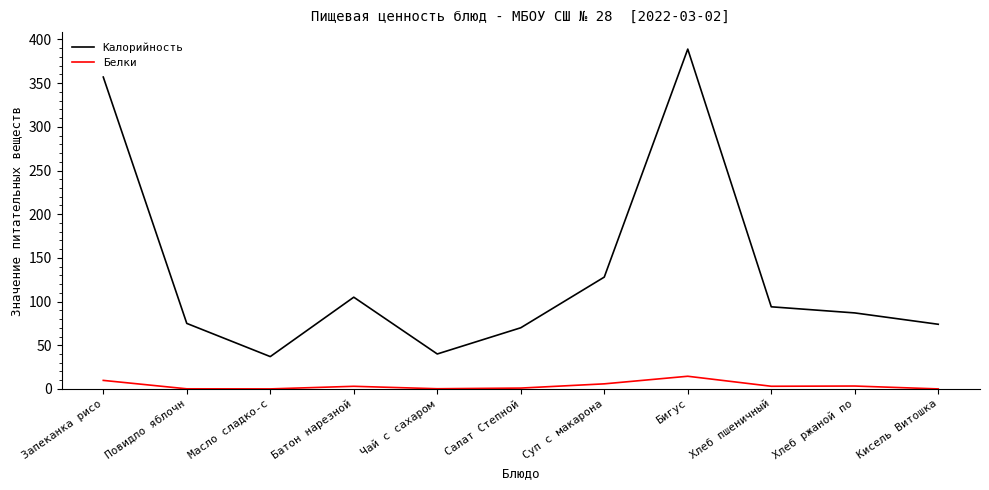

Rank the series by their maximum value, from highest to lowest.

Калорийность, Белки